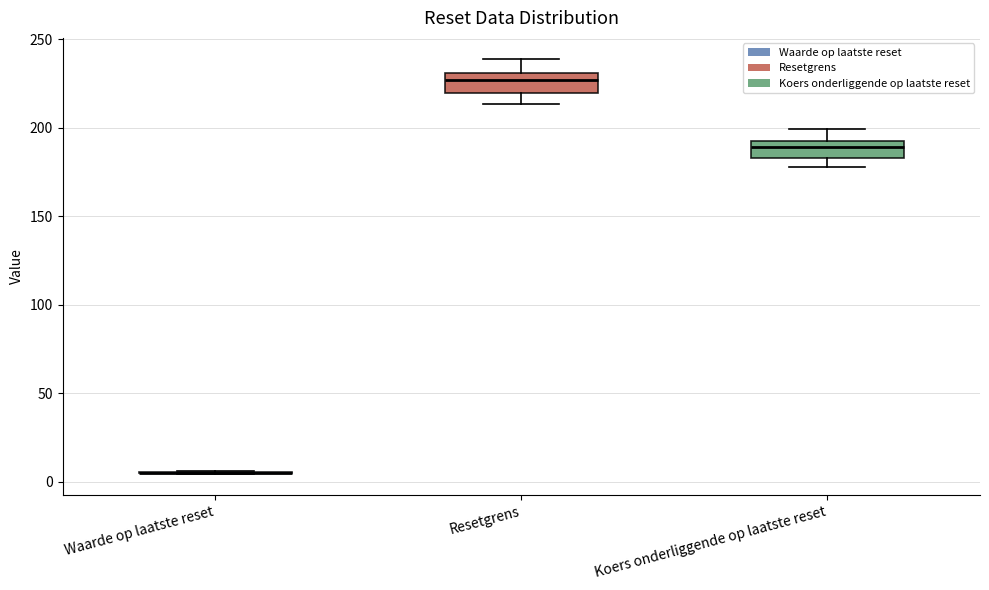

Reading left to right, read every box against the y-axis: the position of its median line, the range the box covers, and the ends of its whiskers. The values are not printed on the chart, so give them approximately, as read against the axis.

Waarde op laatste reset: box collapsed to a line at 5, whiskers 5 to 5
Resetgrens: median 225, box 220 to 230, whiskers 215 to 240
Koers onderliggende op laatste reset: median 190, box 185 to 195, whiskers 180 to 200